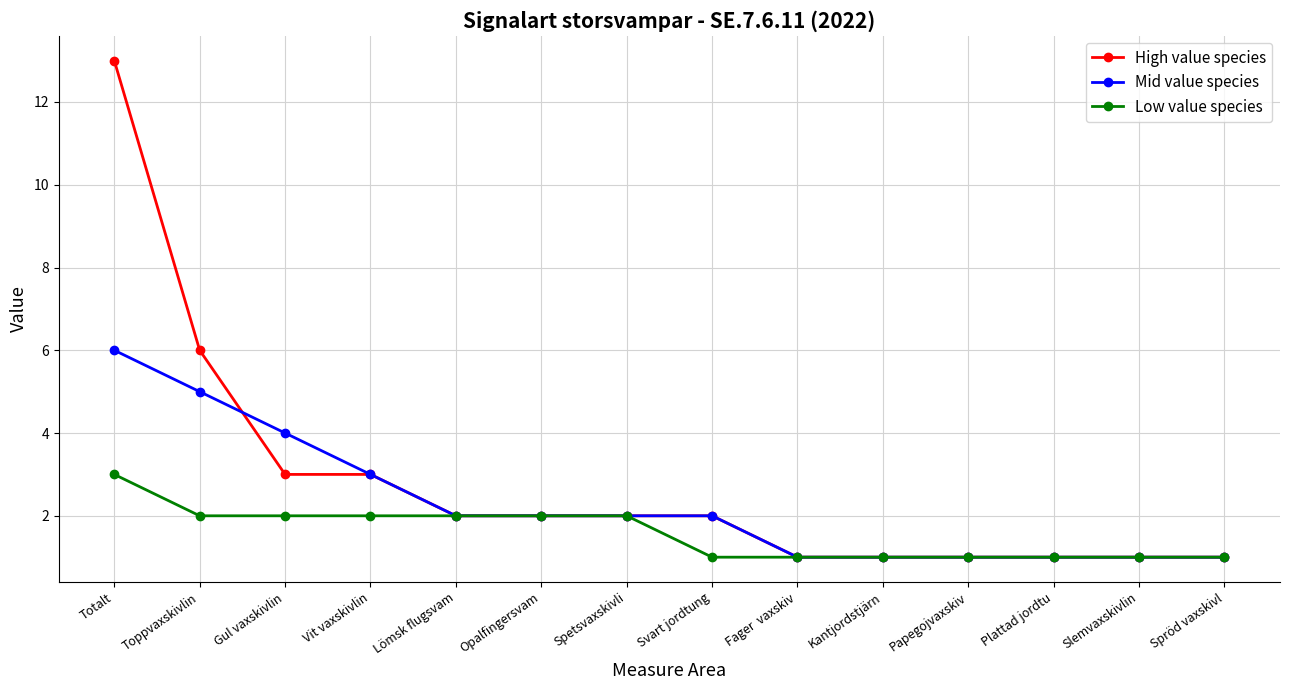

What position from the right is Vit vaxskivlin?

11